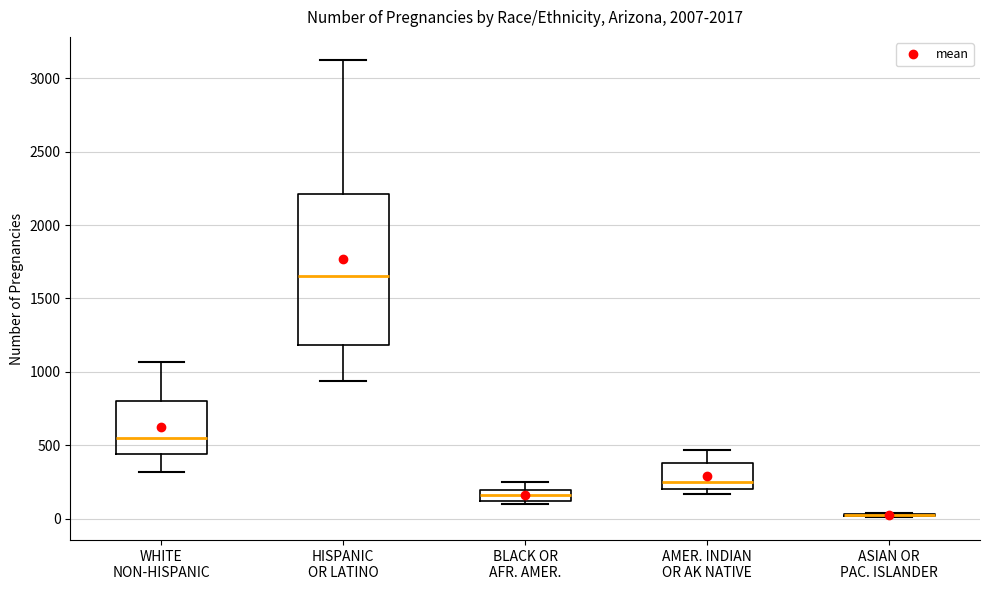

Reading left to right, read every box against the y-axis: the position of its median line, the range the box covers, and the ends of its whiskers. The values are not printed on the chart, so give them approximately, as read against the axis.

WHITE NON-HISPANIC: median 550, box 450 to 800, whiskers 300 to 1050
HISPANIC OR LATINO: median 1650, box 1200 to 2200, whiskers 950 to 3150
BLACK OR AFR. AMER.: median 150, box 100 to 200, whiskers 100 (just below the box's lower edge) to 250
AMER. INDIAN OR AK NATIVE: median 250, box 200 to 400, whiskers 150 to 450
ASIAN OR PAC. ISLANDER: box collapsed to a line at 0, whiskers 0 to 50